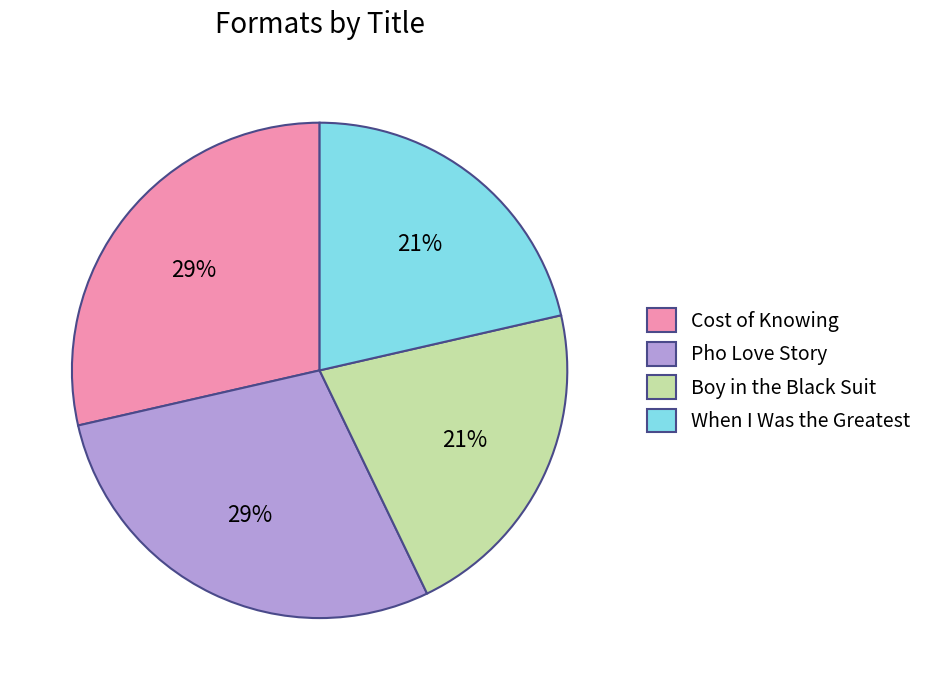

Is it true that Pho Love Story is 29% of the pie?

True